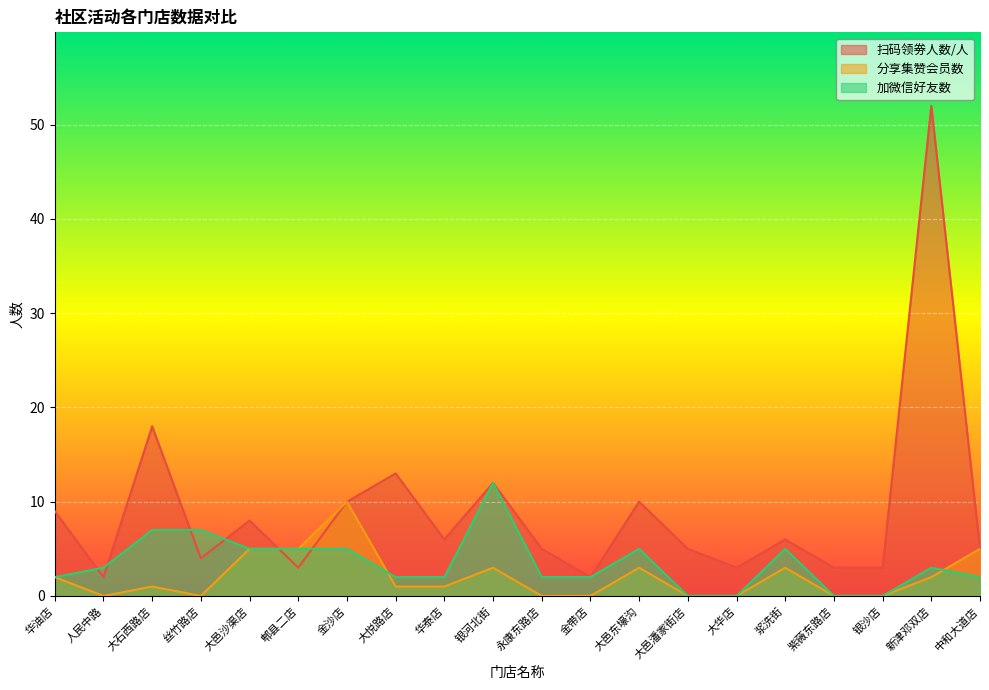

How many lines are shown in the chart?

3